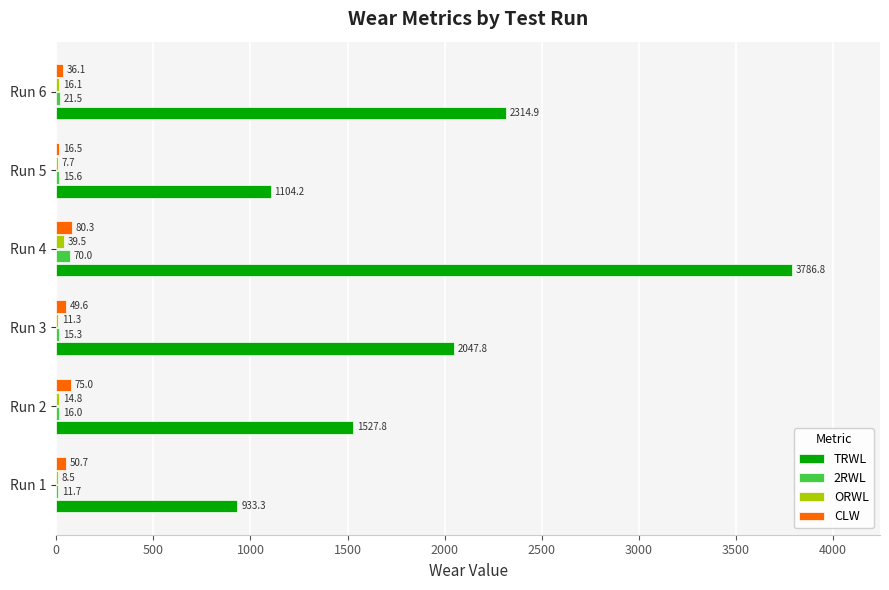

What is the approximate value of TRWL at Run 2?

1527.8